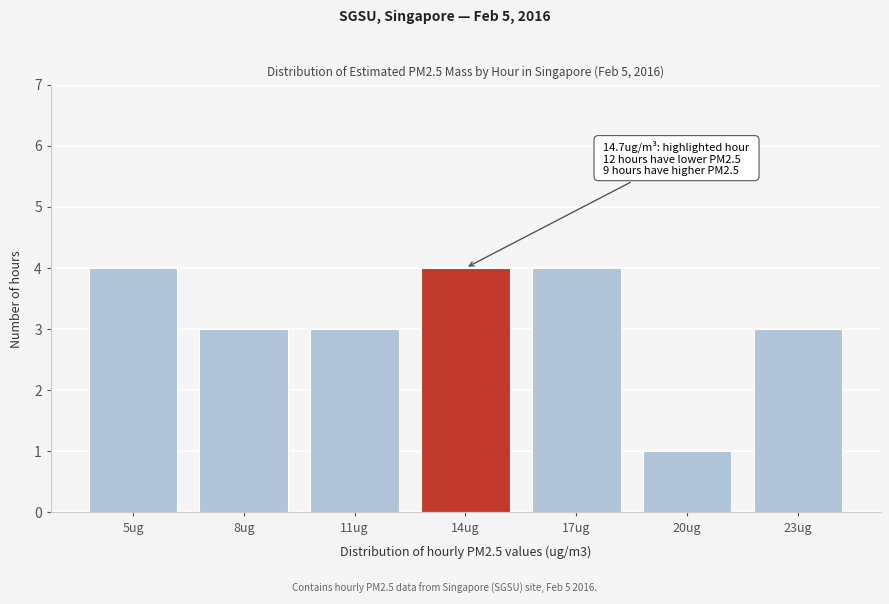

Reading left to right, what are all the values shown in this chart?

5ug=4	8ug=3	11ug=3	14ug=4	17ug=4	20ug=1	23ug=3